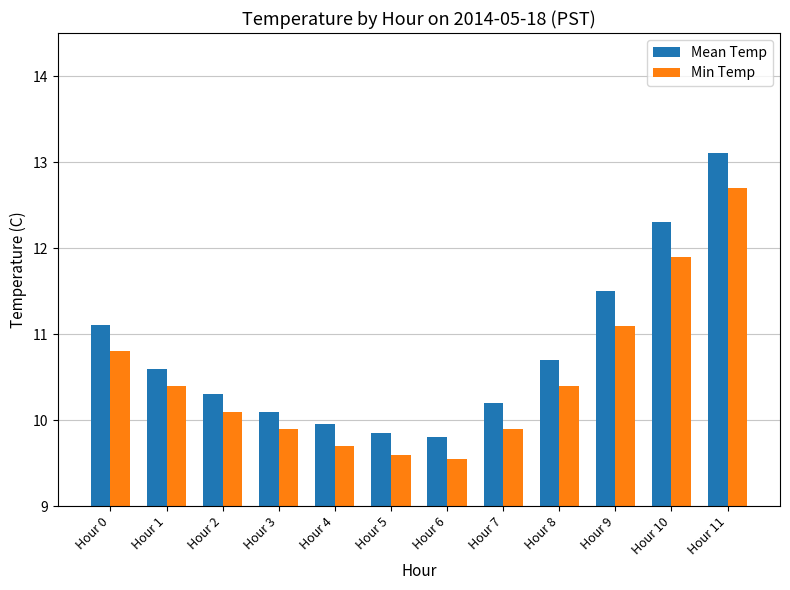

What is the spread (max minus min) of values at Hour 0?

0.3